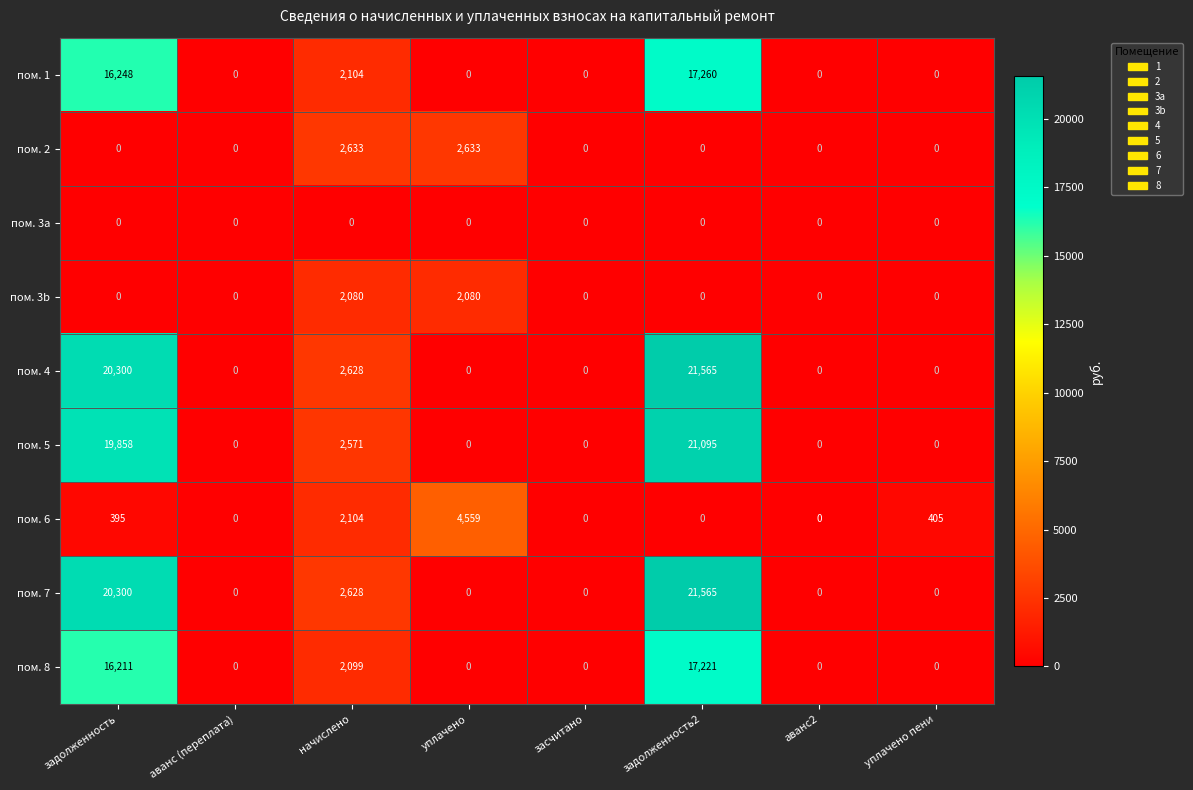

At which category does the chart reach its peak across all series?

задолженность2